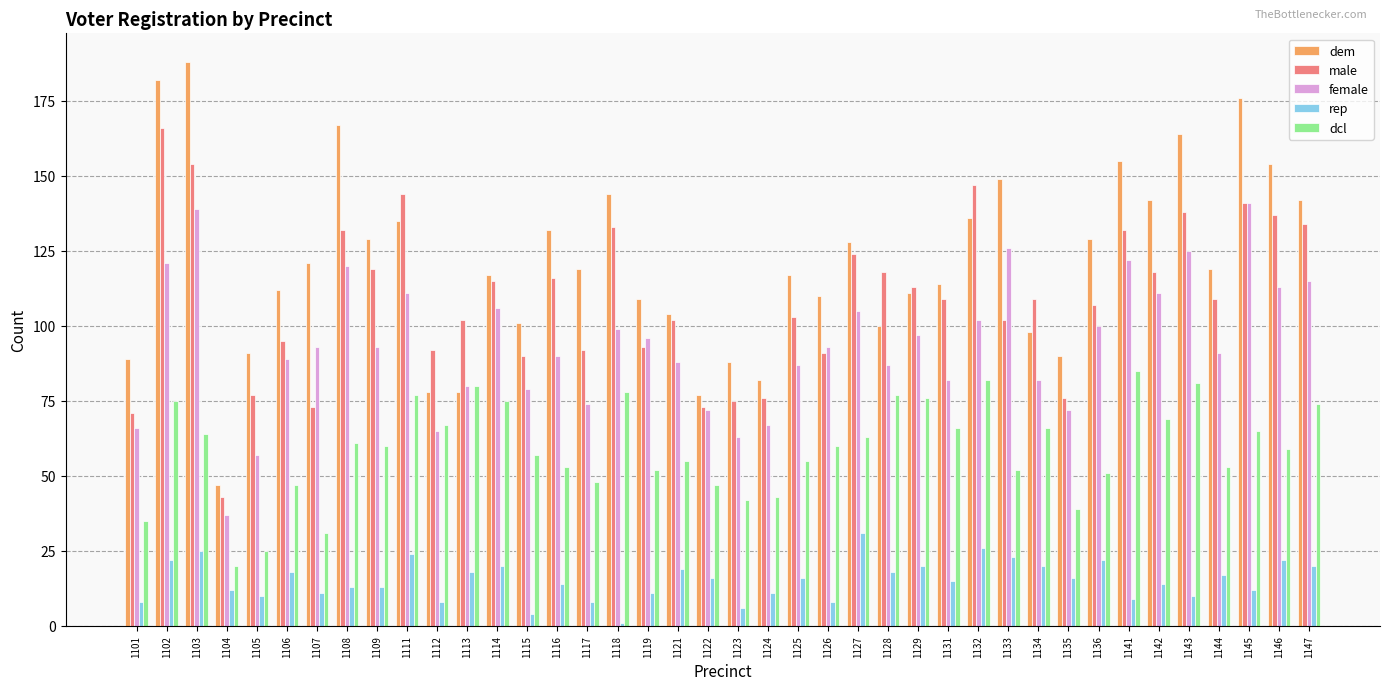

Which category has the highest value in the rep series?

1127